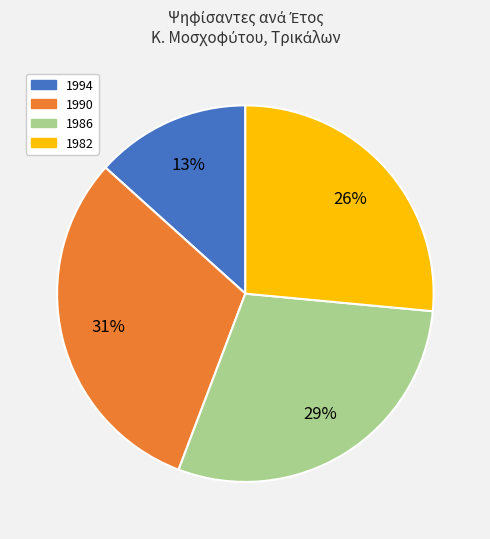

To the nearest percent, what is the average slice percentage?

25%